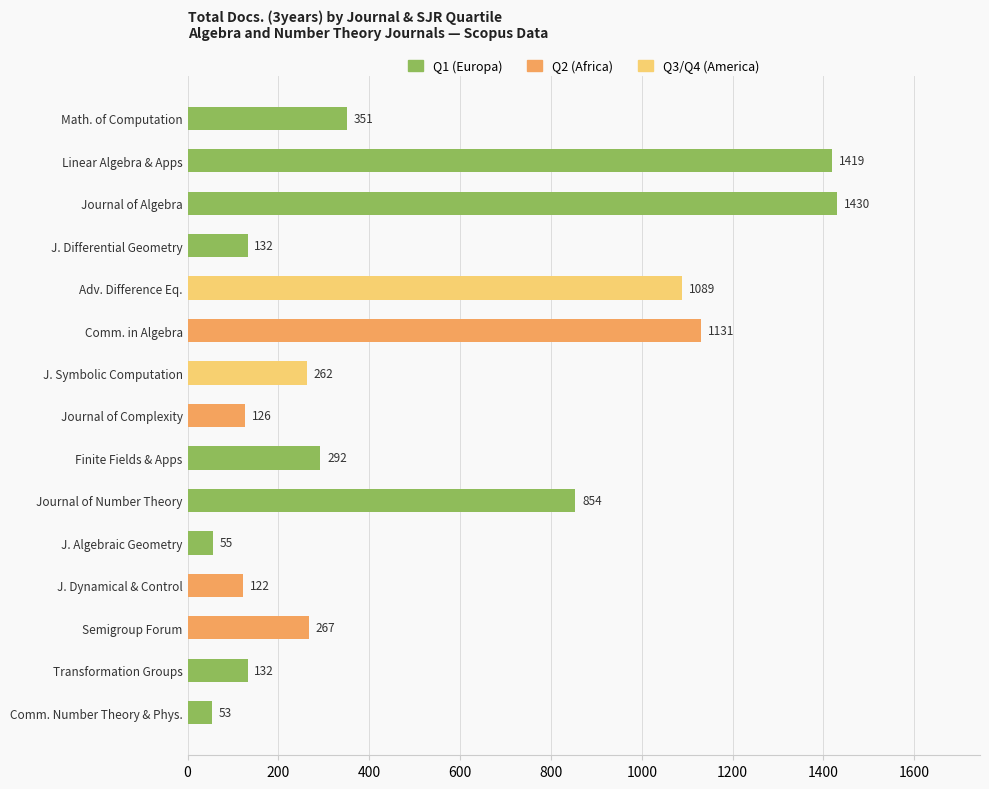

How many groups of bars are there?

15